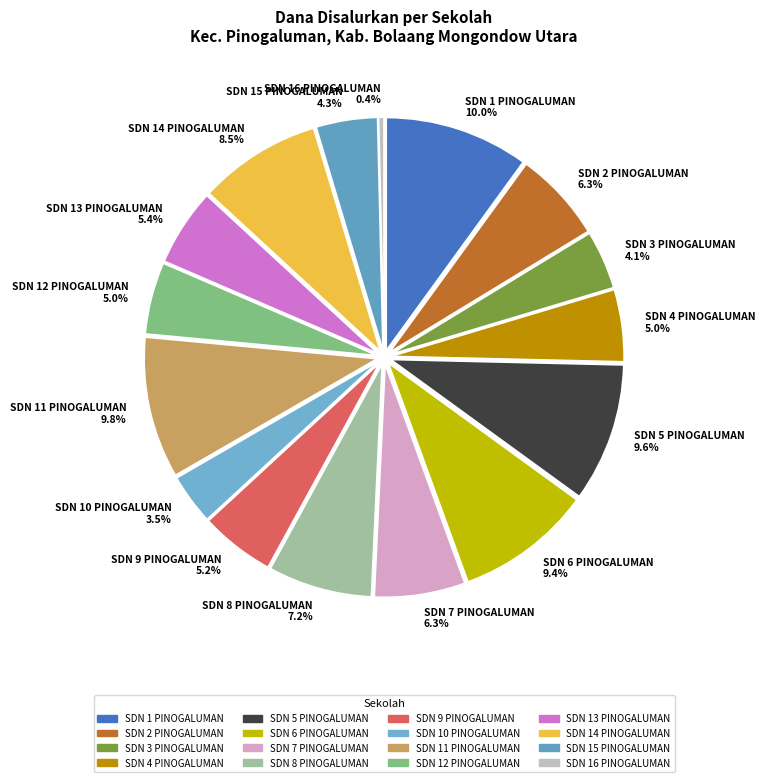

Between SDN 14 PINOGALUMAN 8.5% and SDN 12 PINOGALUMAN 5.0%, which is larger?

SDN 14 PINOGALUMAN 8.5%